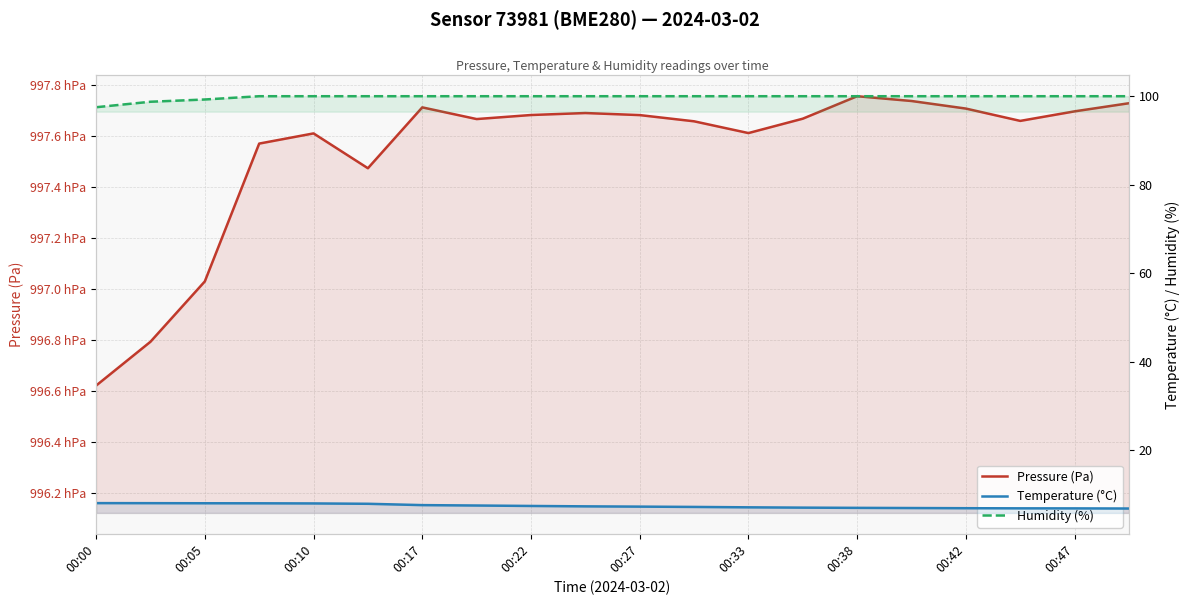

What is the maximum value shown in the chart?

99775.7